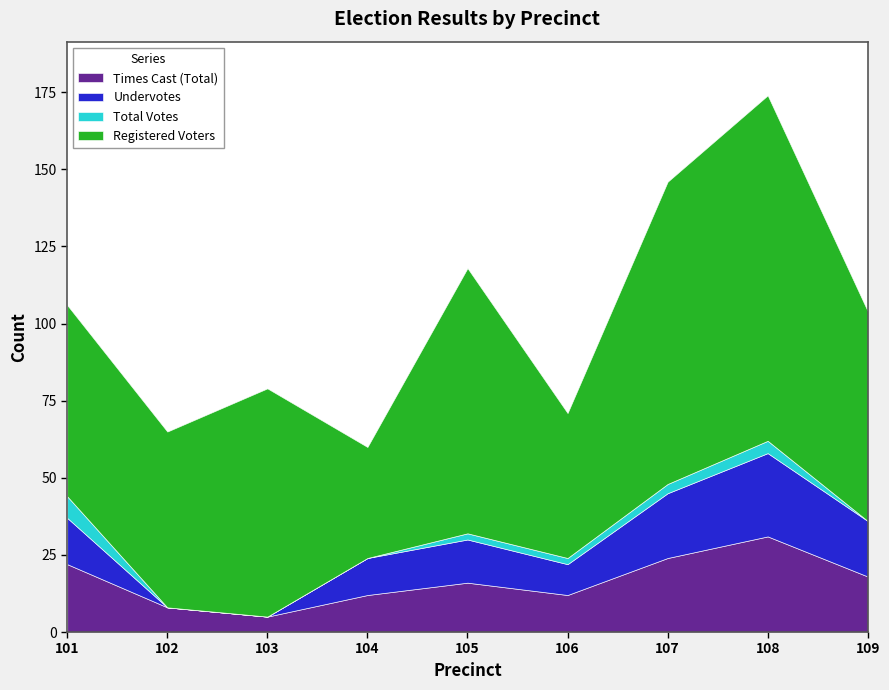

How many lines are shown in the chart?

4